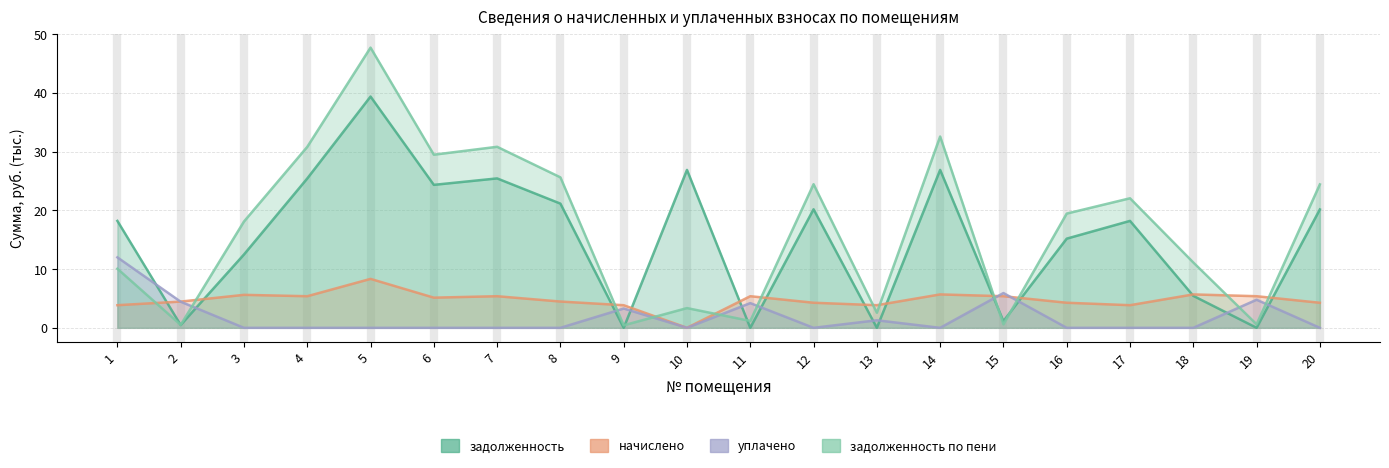

Reading left to right, what are all the values shown in this chart?

задолженность: 18.2	0.5	12.5	25.4	39.4	24.3	25.4	21.2	0.0	26.9	0.0	20.2	0.0	26.9	1.1	15.2	18.2	5.4	0.0	20.2
уплачено: 12.0	4.4	0.0	0.0	0.0	0.0	0.0	0.0	3.3	0.0	4.2	0.0	1.3	0.0	5.9	0.0	0.0	0.0	4.8	0.0
задолженность_пени: 10.1	0.5	18.1	30.8	47.7	29.5	30.8	25.6	0.4	3.4	1.2	24.5	2.6	32.6	0.6	19.5	22.1	11.1	0.6	24.4